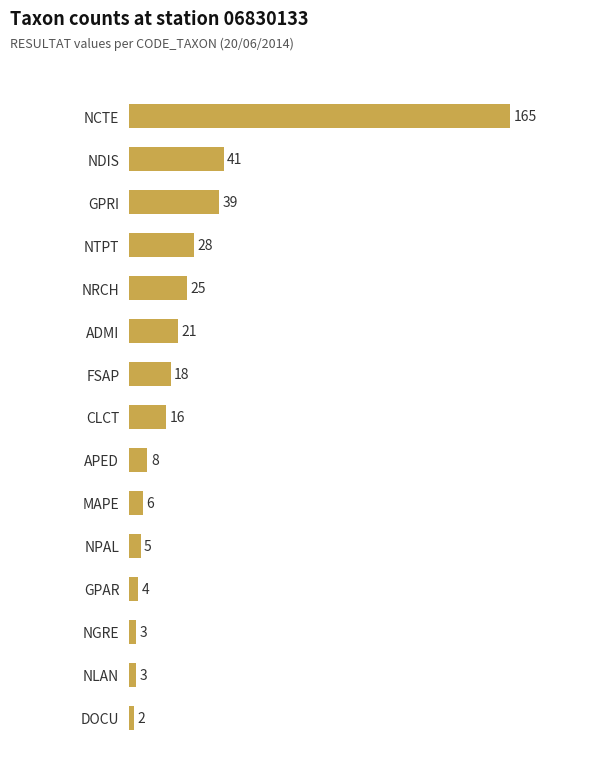

What value does the data have at GPAR, to the nearest 5?

5